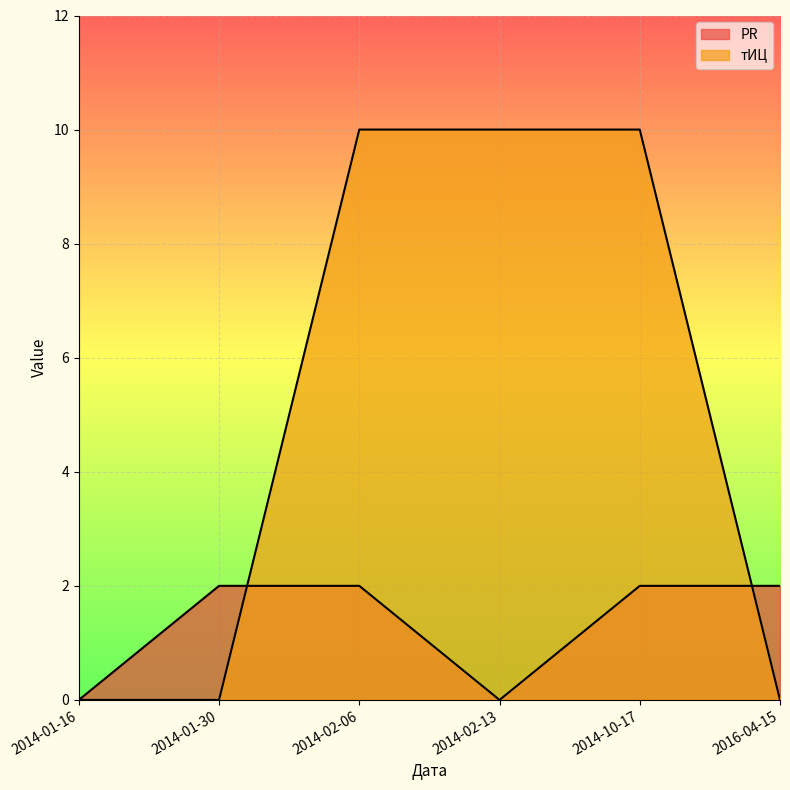

Reading left to right, extract all data points from this chart.

PR: 2014-01-16=0	2014-01-30=2	2014-02-06=2	2014-02-13=0	2014-10-17=2	2016-04-15=2
тИЦ: 2014-01-16=0	2014-01-30=0	2014-02-06=10	2014-02-13=10	2014-10-17=10	2016-04-15=0